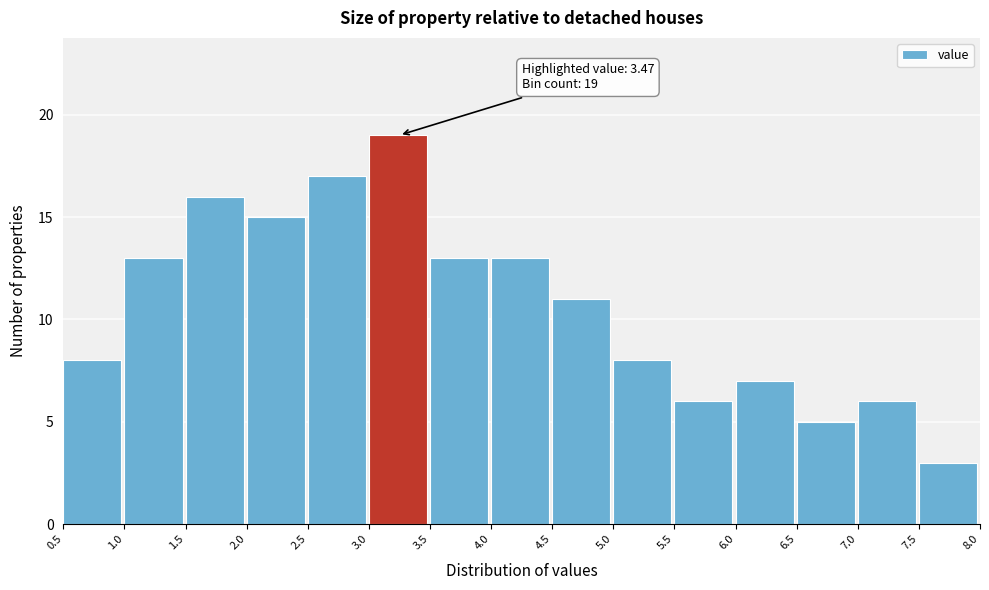

Which range on the x-axis has the tallest bar?

3.0 to 3.5